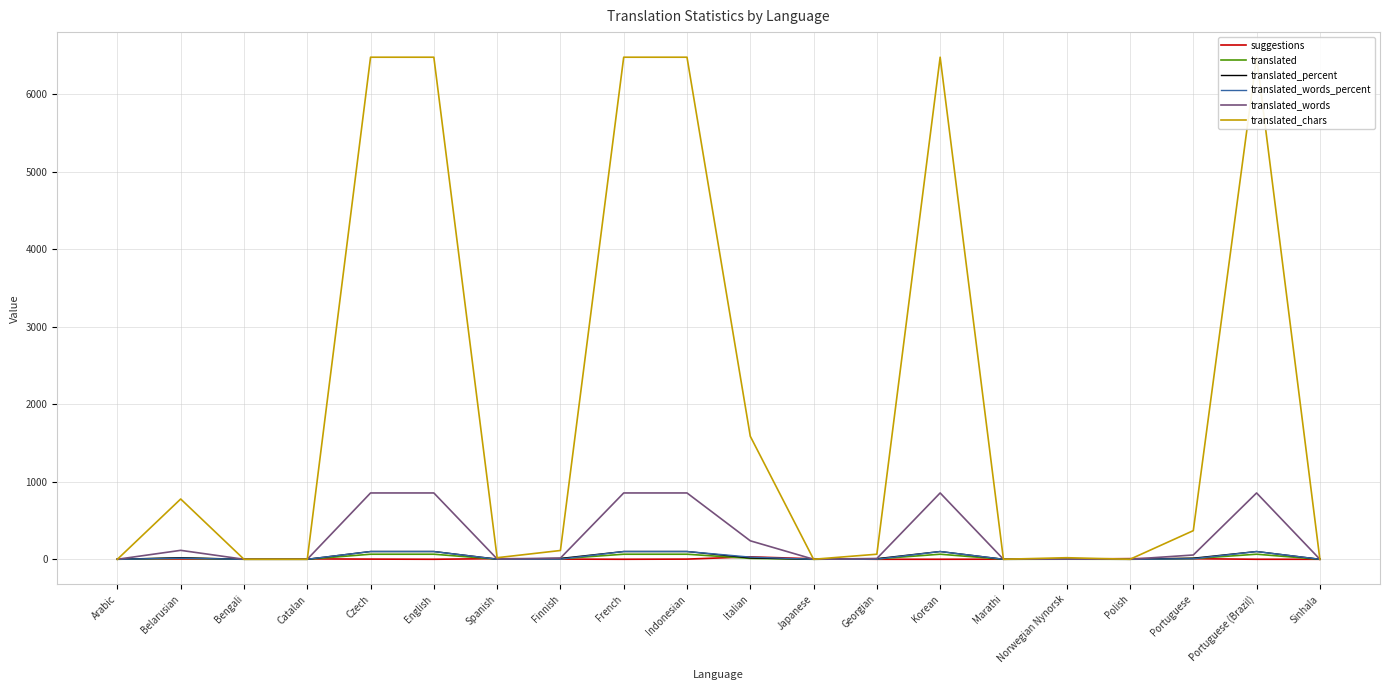

What is the total value across all series at Spanish?

34.9